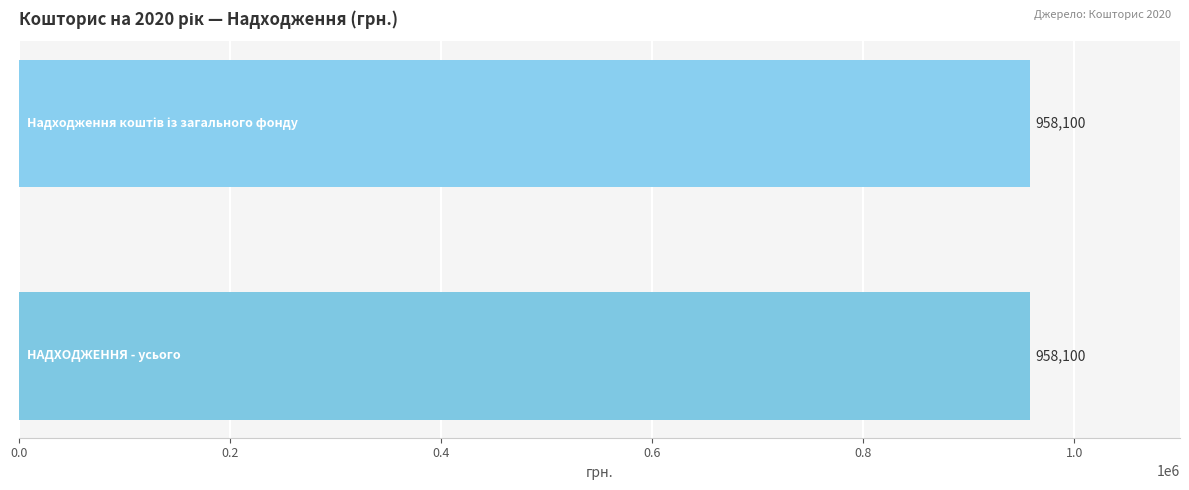

What is the label of the 1st bar from the left?

НАДХОДЖЕННЯ - усього